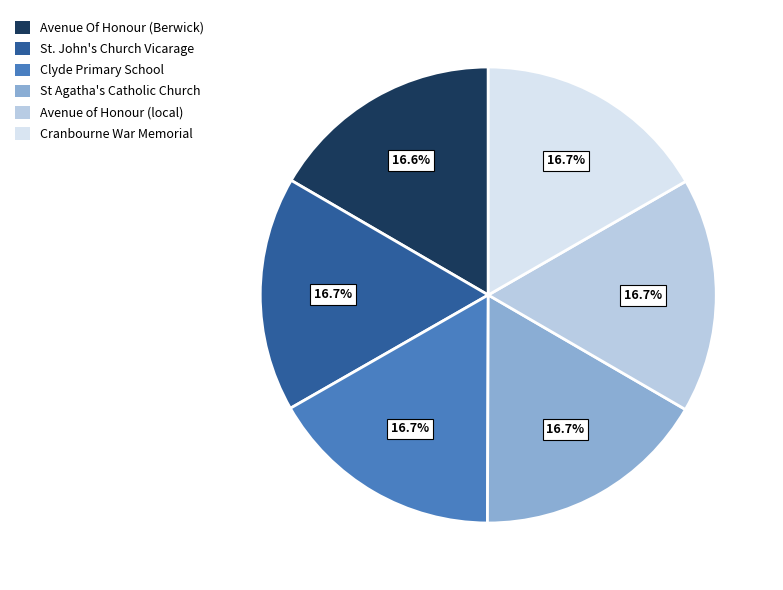

True or false: Clyde Primary School accounts for 30% of the total.

False